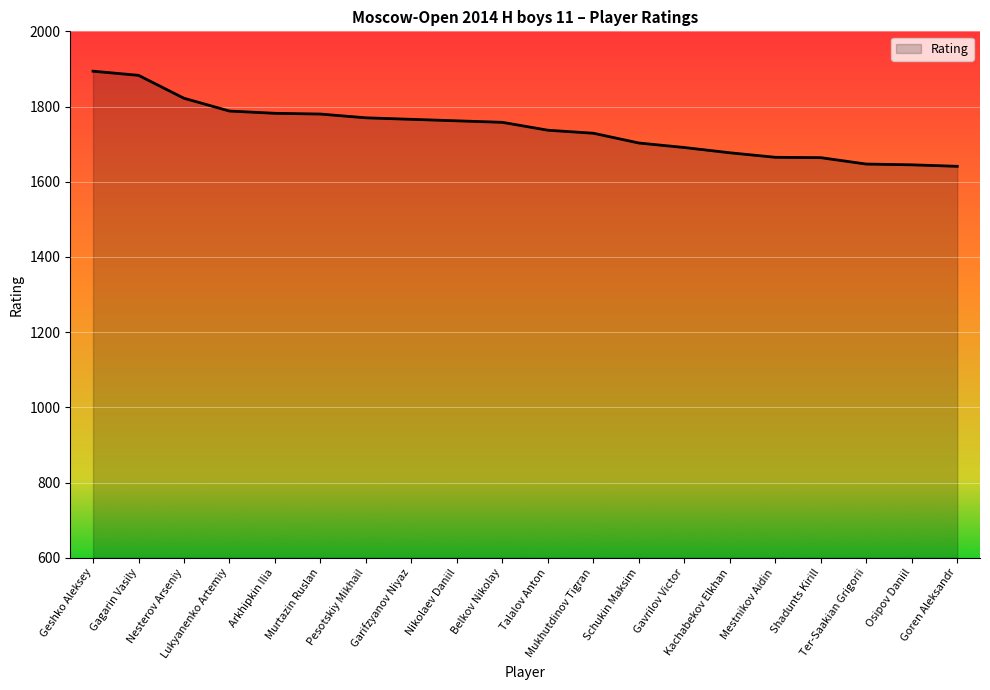

What value does the data have at Nikolaev Daniil, to the nearest 5?

1760